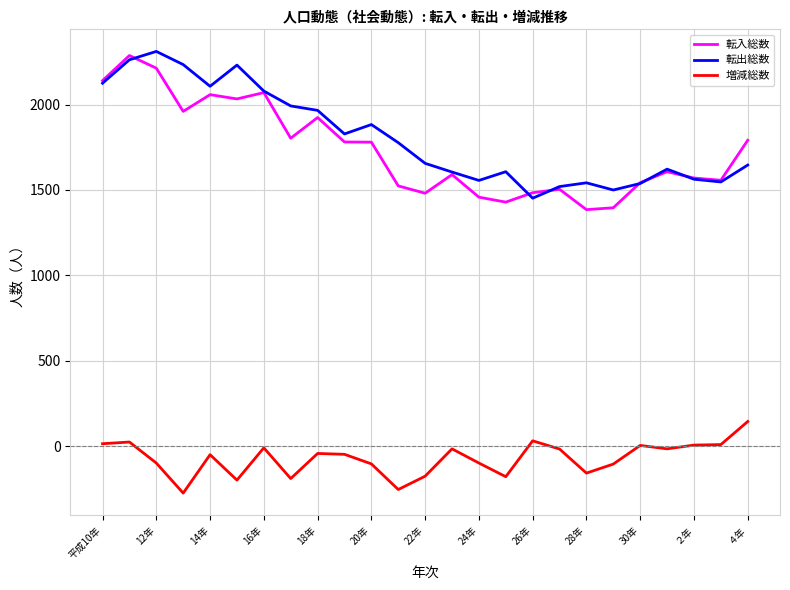

How many distinct data groups are displayed?

3